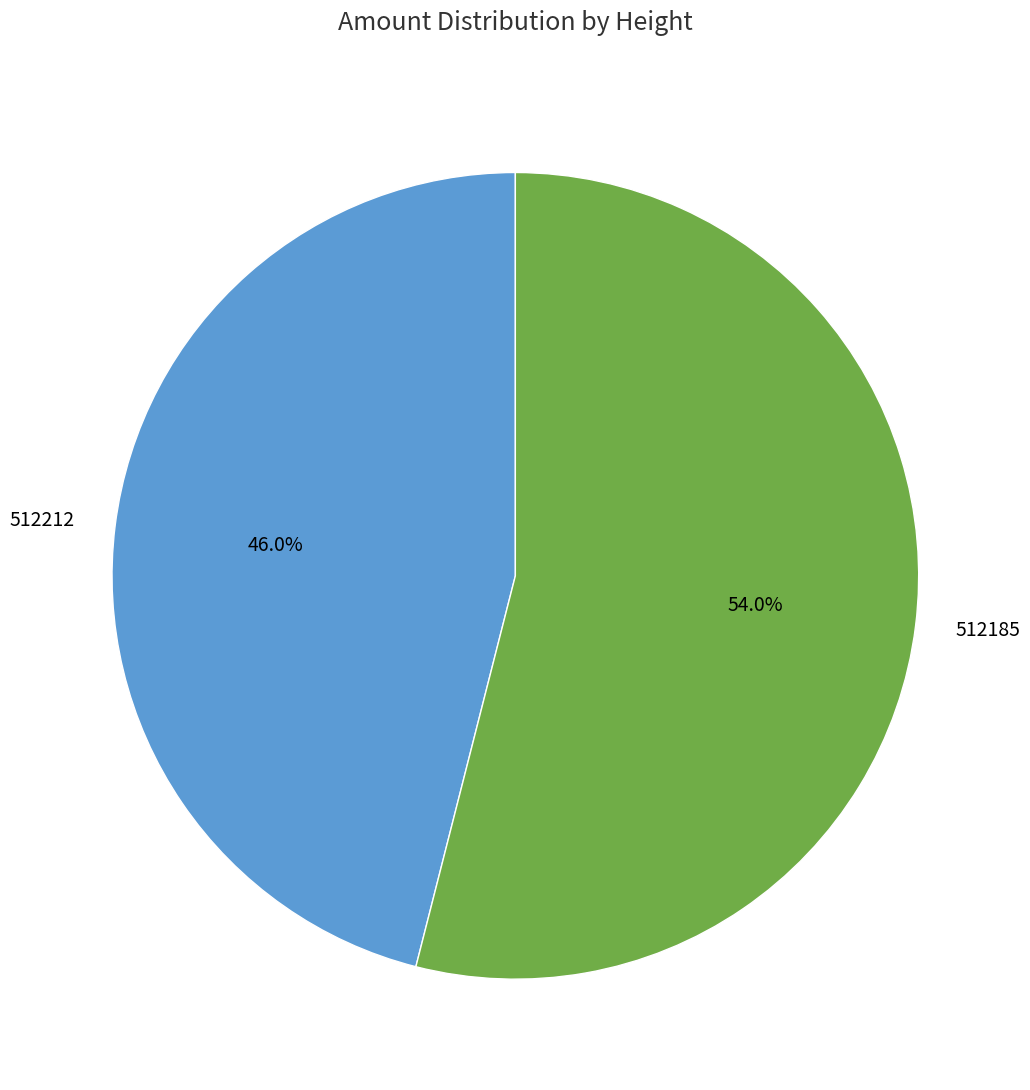

To the nearest percent, what percentage of the pie is 512212?

46%